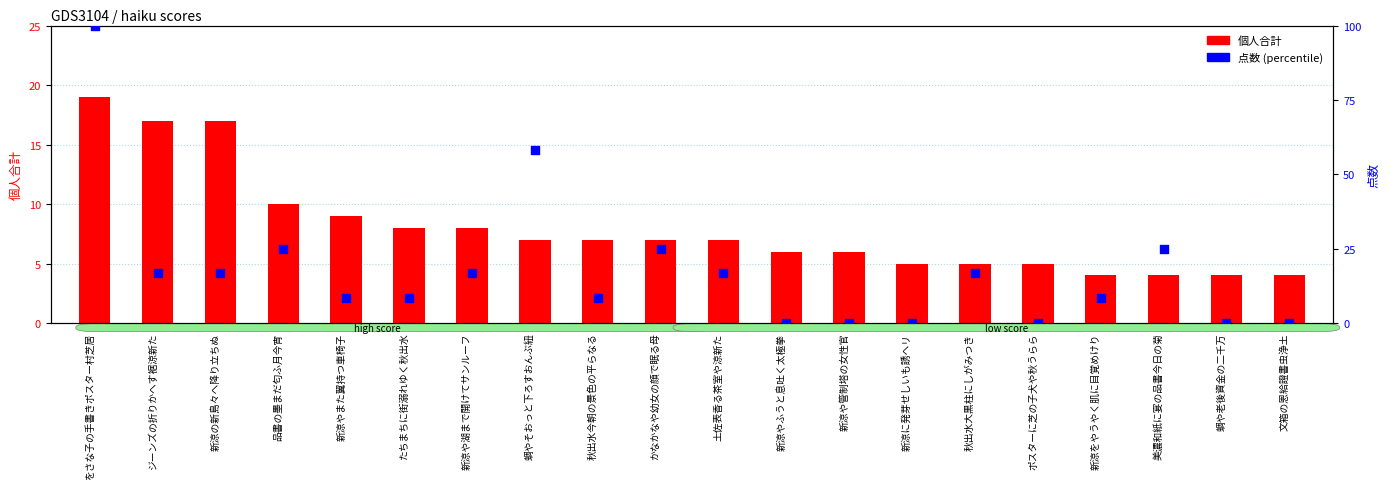

At which category is the sum across all series the highest?

をさな子の手書きポスター村芝居